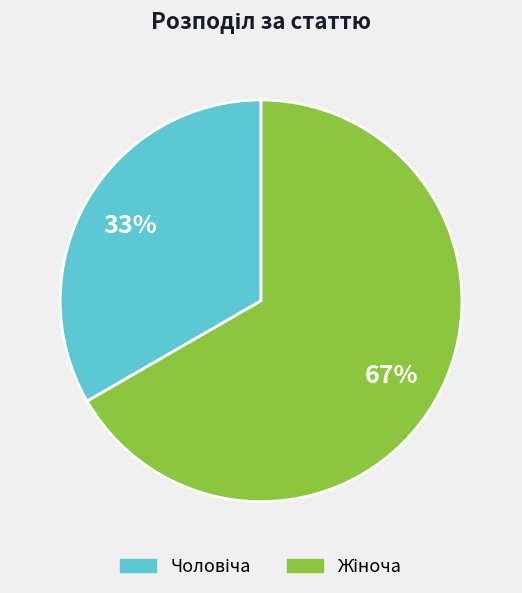

Count the number of slices in the pie.

2